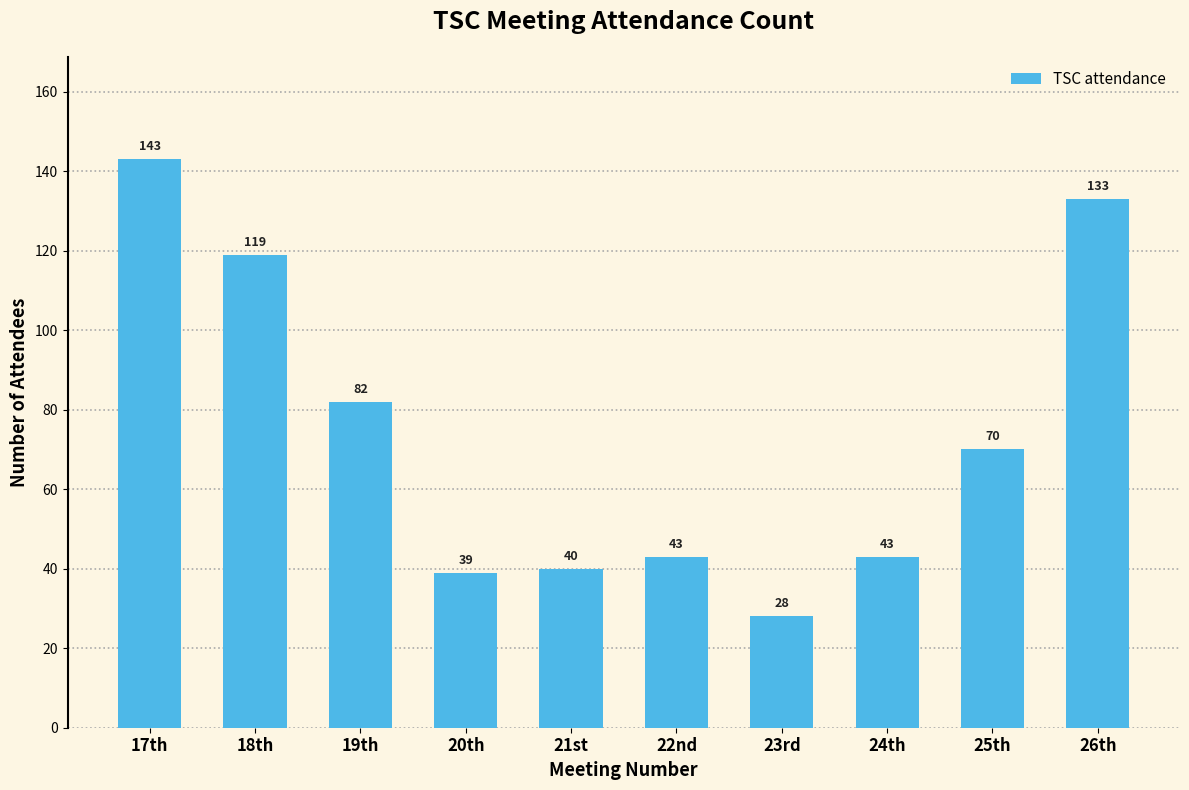

Reading left to right, list all the values displayed in this chart.

143	119	82	39	40	43	28	43	70	133